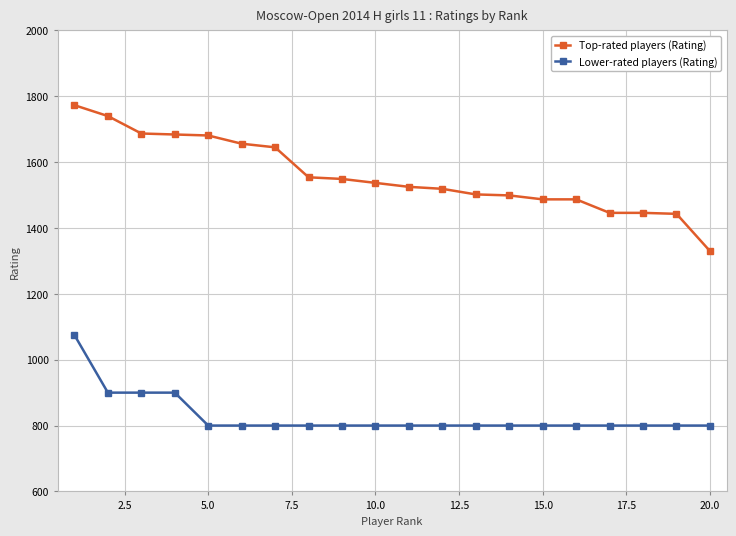

Rank the series by their average value, from highest to lowest.

Top-rated players (Rating), Lower-rated players (Rating)